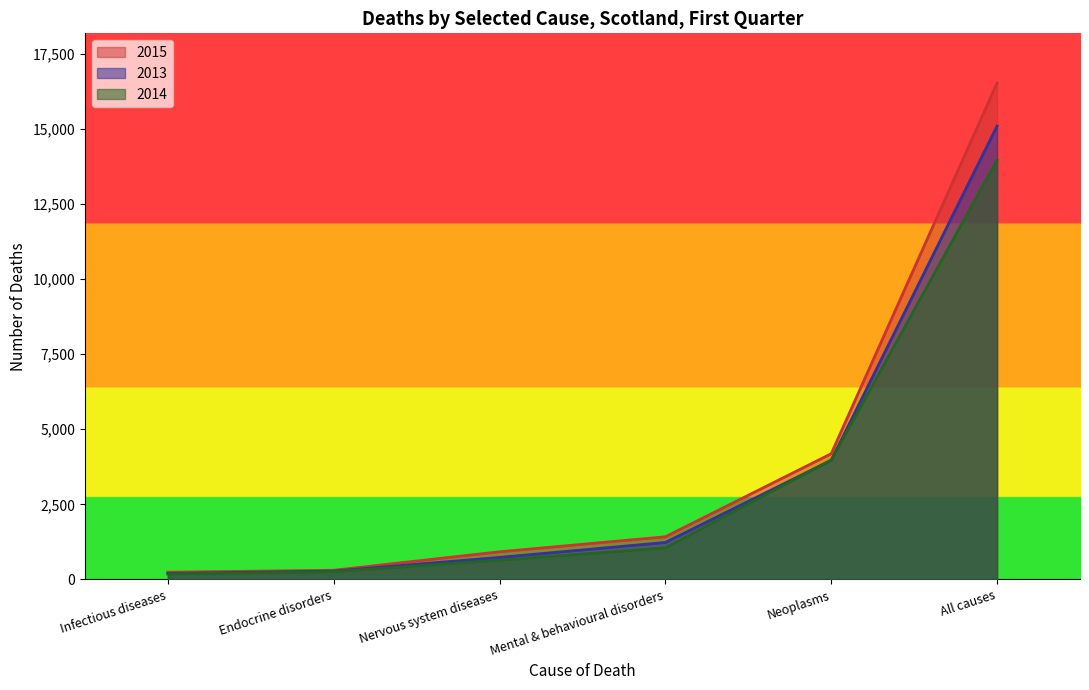

Reading left to right, list all the values displayed in this chart.

2013: Infectious diseases=198	Endocrine disorders=279	Nervous system diseases=733	Mental & behavioural disorders=1230	Neoplasms=3965	All causes=15091
2014: Infectious diseases=179	Endocrine disorders=259	Nervous system diseases=639	Mental & behavioural disorders=1050	Neoplasms=3977	All causes=13959
2015: Infectious diseases=242	Endocrine disorders=305	Nervous system diseases=920	Mental & behavioural disorders=1419	Neoplasms=4184	All causes=16525